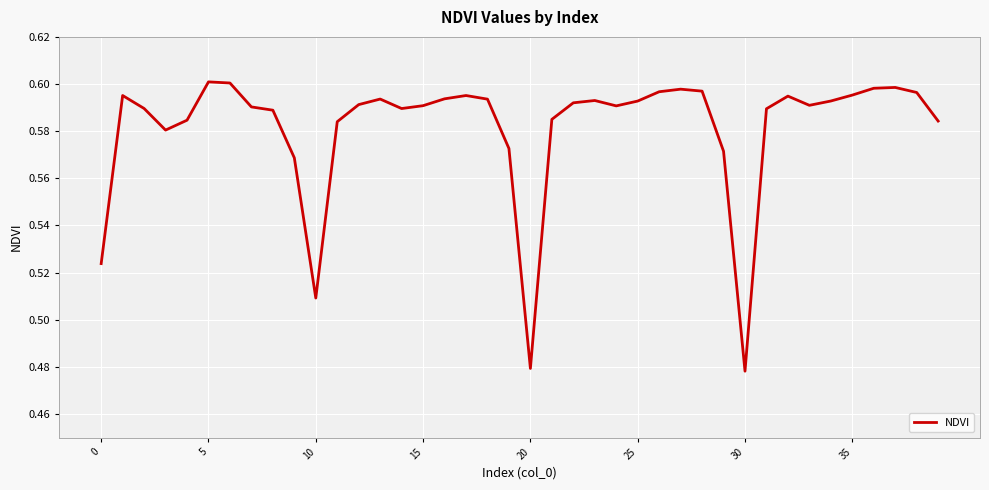

How many lines are shown in the chart?

1